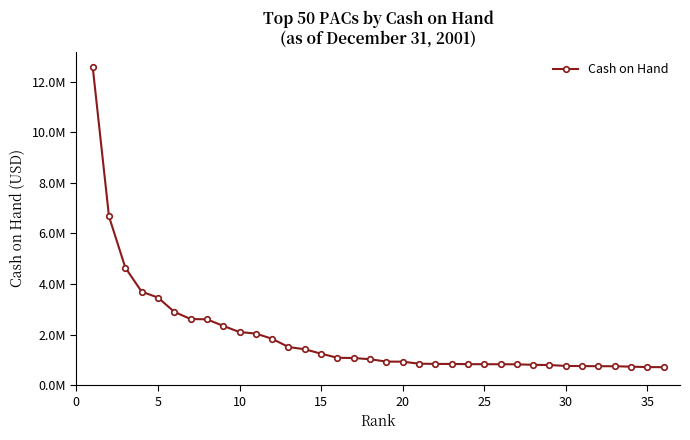

Is this an area chart (filled region under the line)?

No